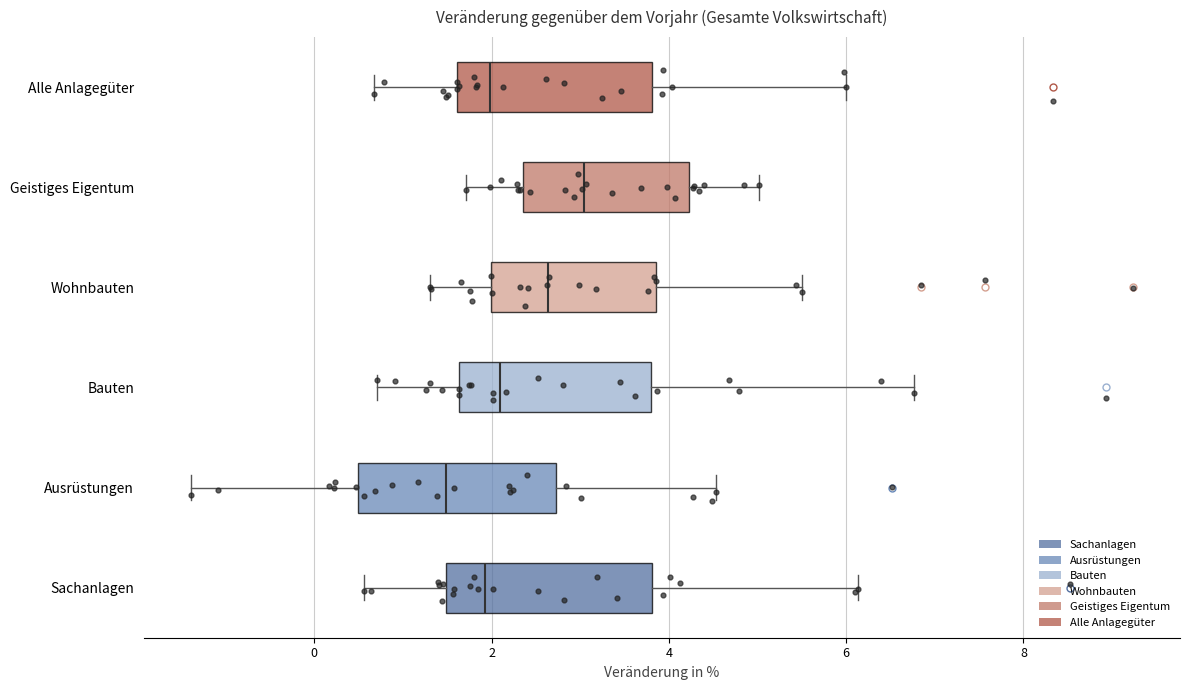

Reading bottom to top, transcribe this box plot: for each box, give where its median line is, the range the box spans, and where its two whiskers end, as read against the x-axis. The values are not printed on the chart, so give them approximately, as read against the axis.

Sachanlagen: median 2.0, box 1.4 to 3.8, whiskers 0.6 to 6.2
Ausrüstungen: median 1.4, box 0.4 to 2.8, whiskers -1.4 to 4.6
Bauten: median 2.0, box 1.6 to 3.8, whiskers 0.8 to 6.8
Wohnbauten: median 2.6, box 2.0 to 3.8, whiskers 1.4 to 5.4
Geistiges Eigentum: median 3.0, box 2.4 to 4.2, whiskers 1.8 to 5.0
Alle Anlagegüter: median 2.0, box 1.6 to 3.8, whiskers 0.6 to 6.0